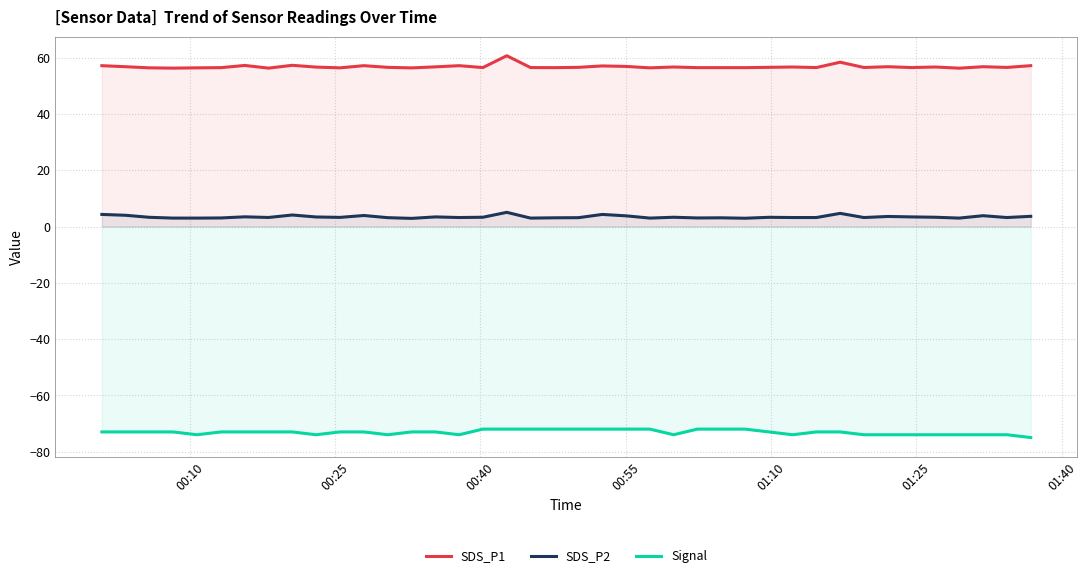

What is the greatest value displayed?

60.7